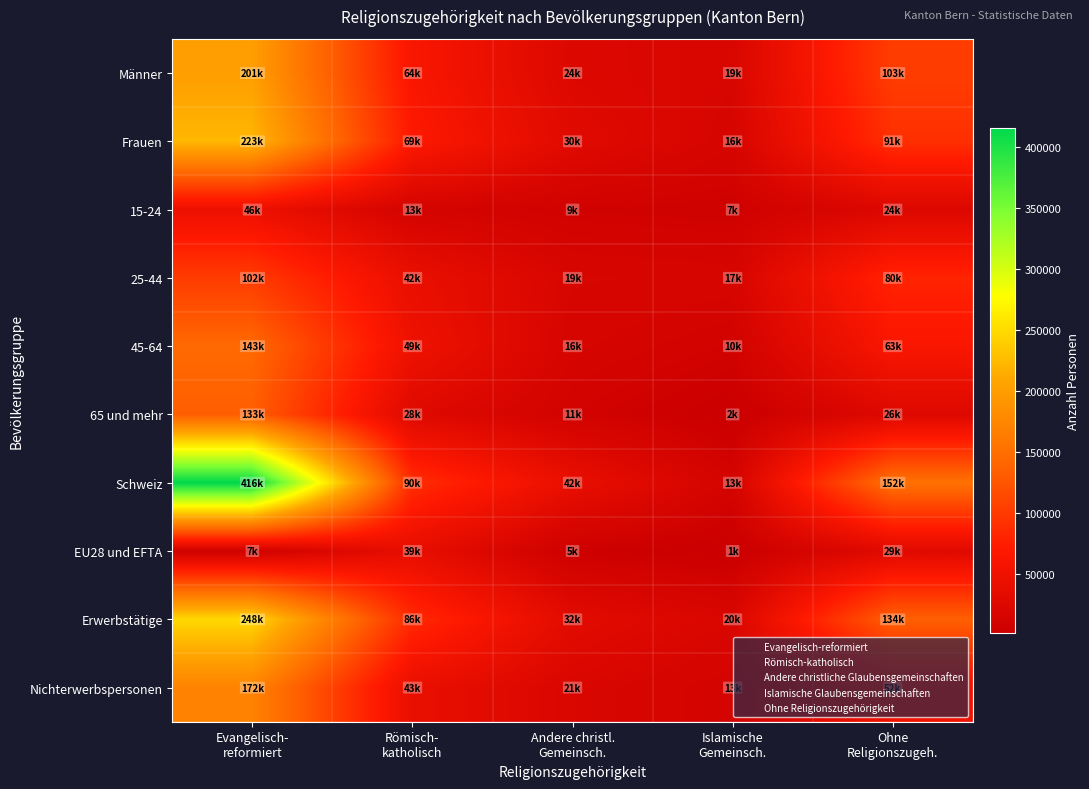

Between Evangelisch- reformiert and Römisch- katholisch, which series saw the biggest shift?

Schweiz